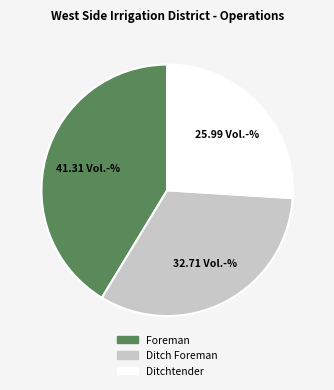

Combined, do Ditchtender and Foreman account for over 50%?

Yes